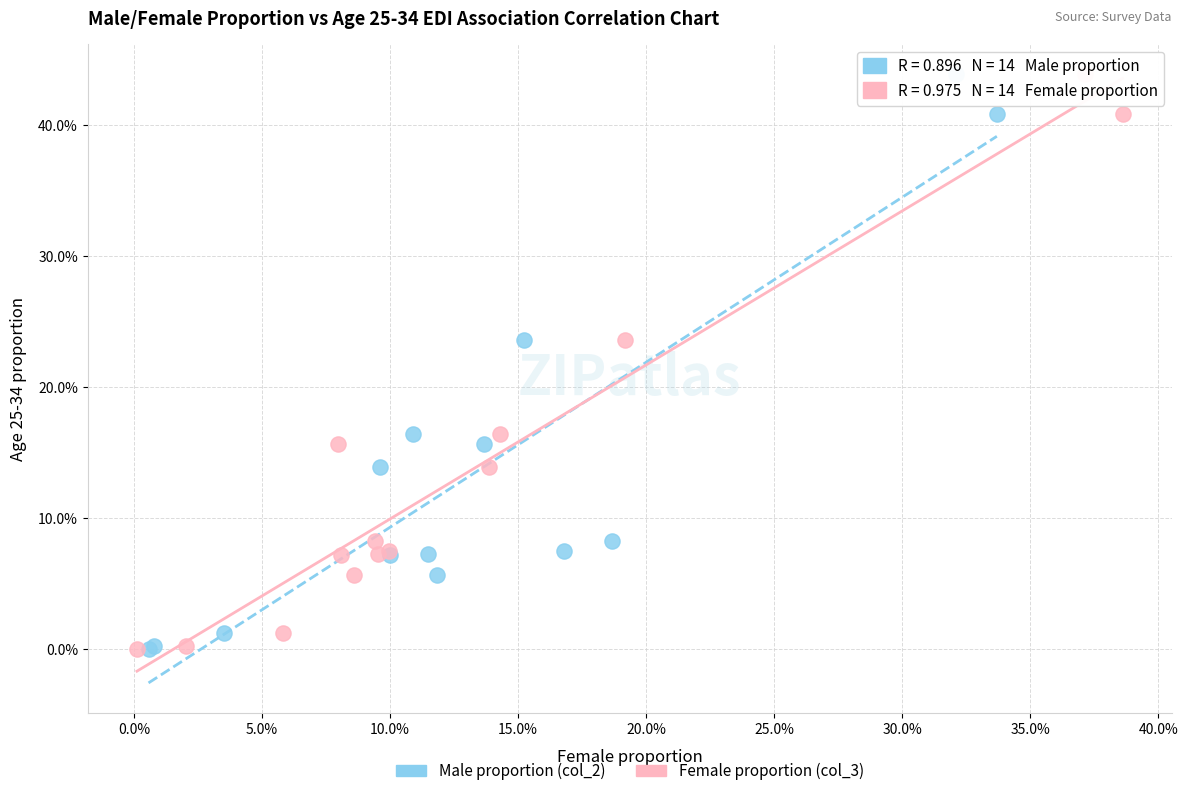

What are all the series names shown in the legend?

Male proportion (col_2), Female proportion (col_3)